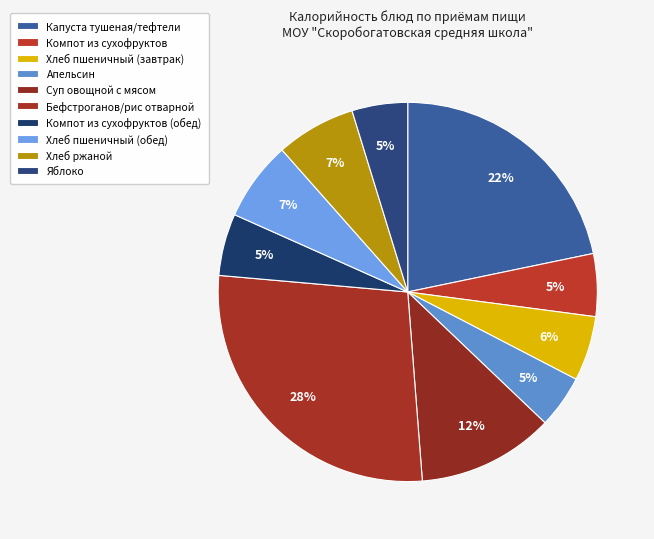

Is the sum of Компот из сухофруктов (обед) and Капуста тушеная/тефтели greater than half?

No